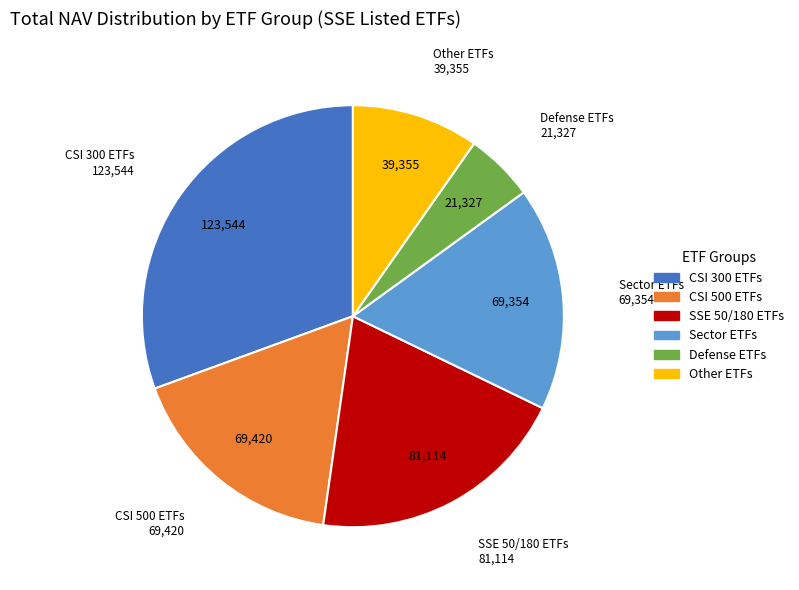

Is there a majority slice in this chart?

No